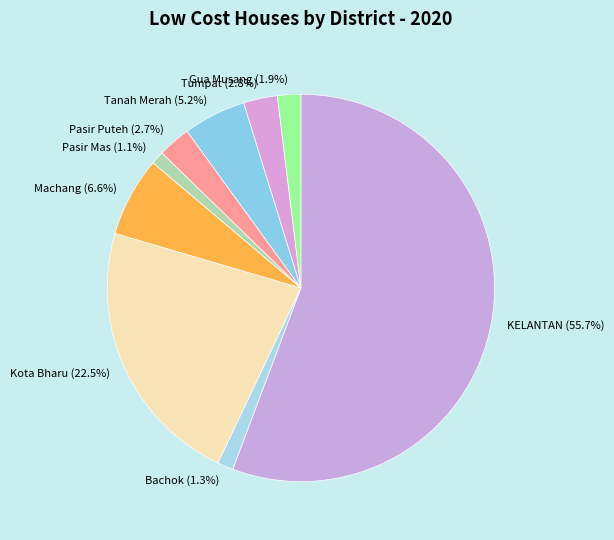

To the nearest percent, what is the average slice percentage?

11%